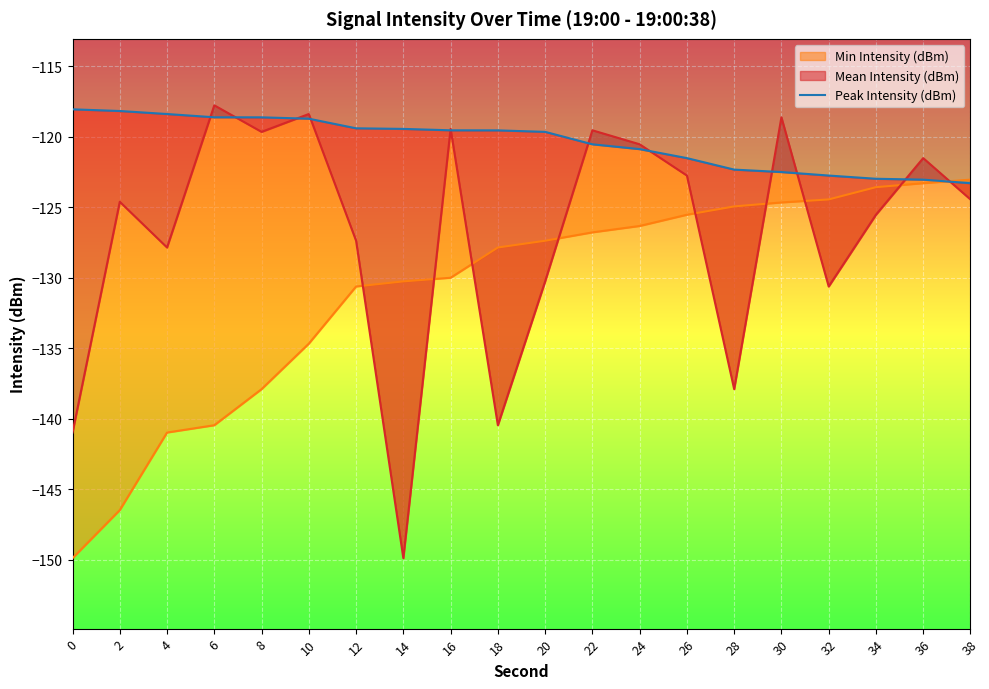

Reading right to left, extract all data points from this chart.

-123.3	-123.0	-123.0	-122.8	-122.5	-122.3	-121.5	-120.9	-120.5	-119.7	-119.5	-119.5	-119.4	-119.4	-118.7	-118.6	-118.6	-118.4	-118.2	-118.1